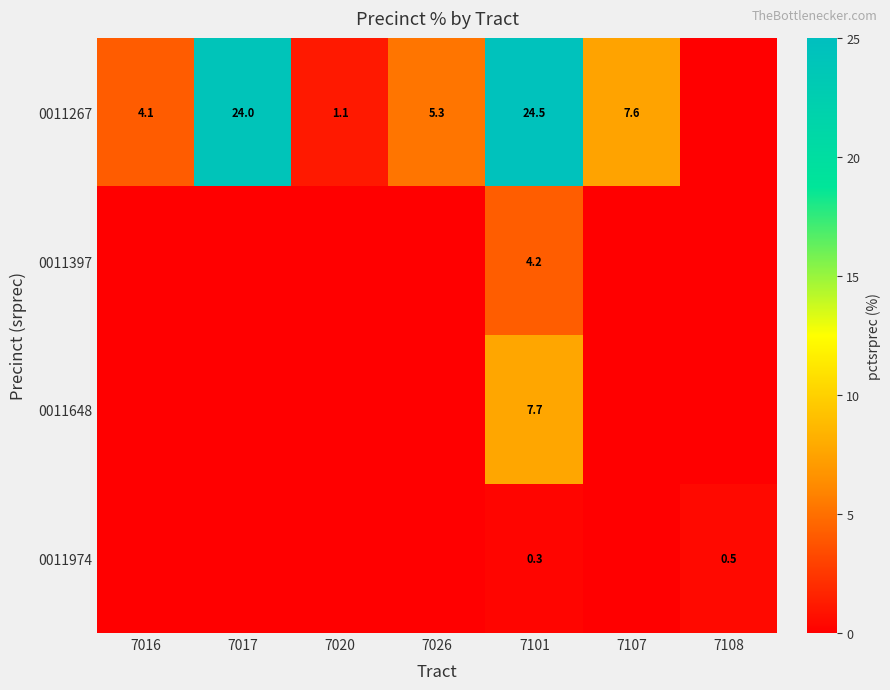

The value of 0011267 at 7016 is 4.1. True or false?

True